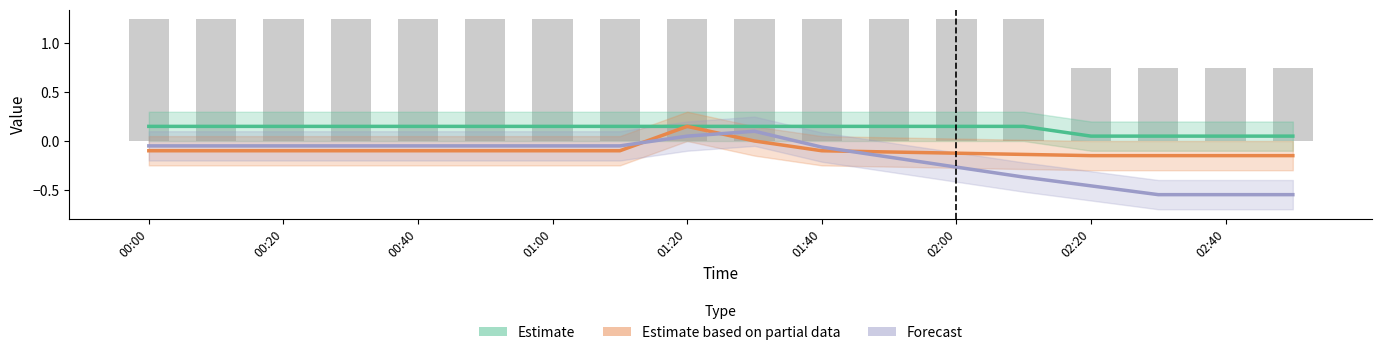

Which series changed the most between 02:20 and 10?

Forecast